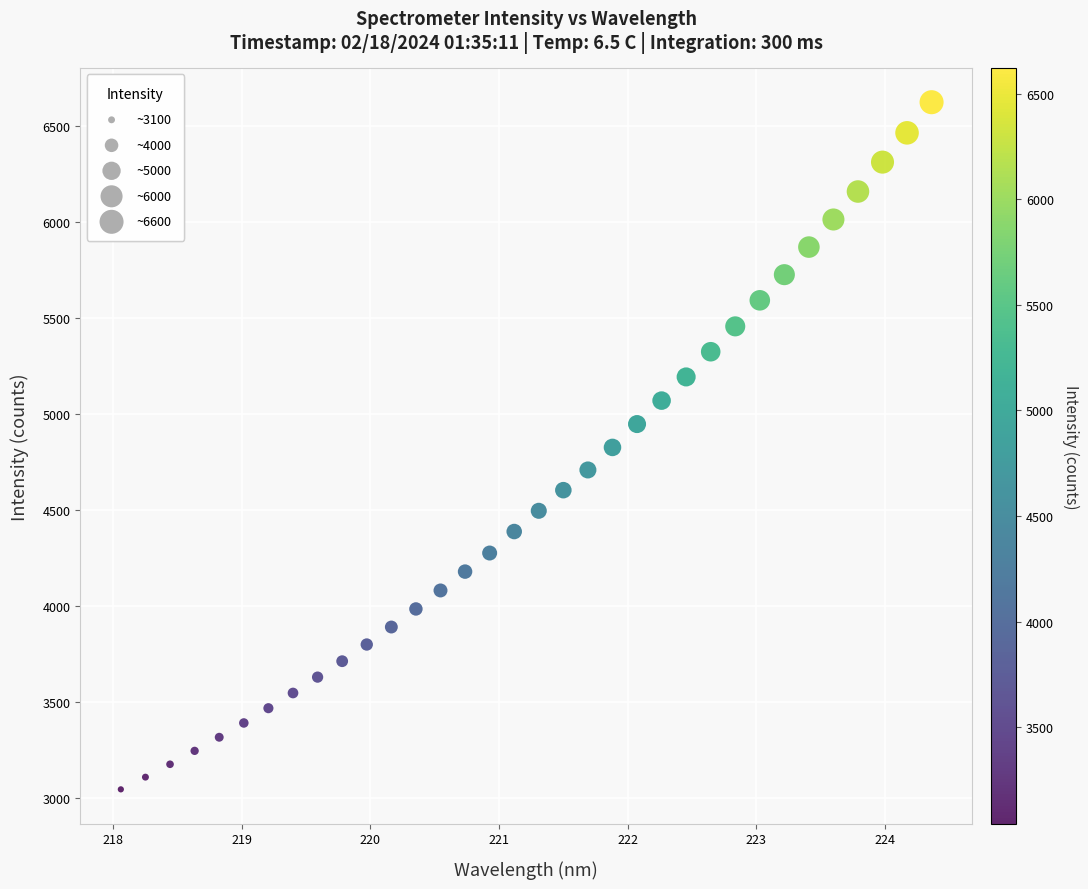

What is the range of X values (max minus min)?

6.3